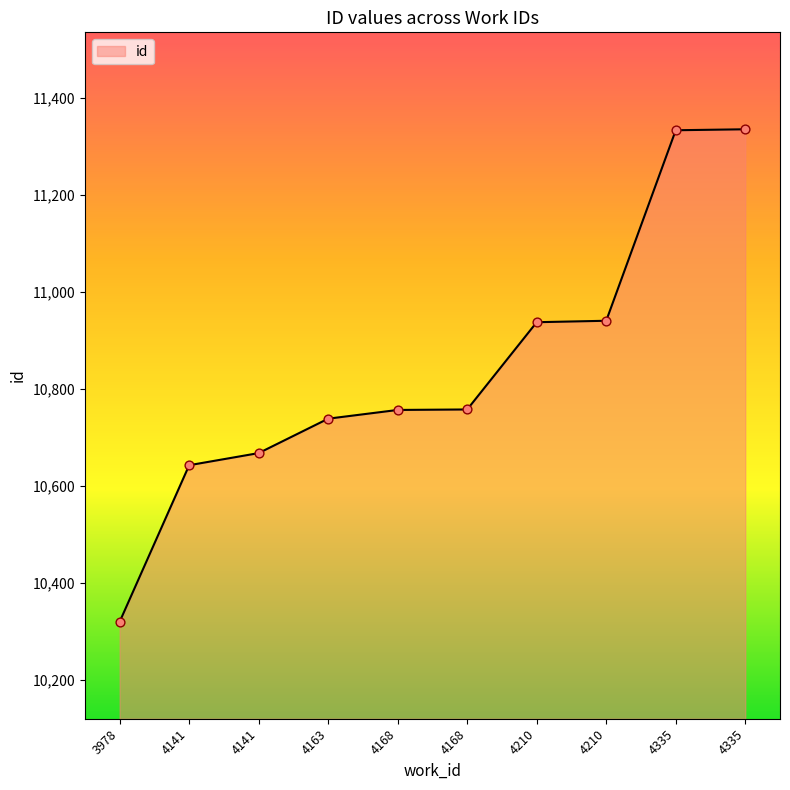

Approximately how many times larger is the value at 4168 compared to 4335?

0.9